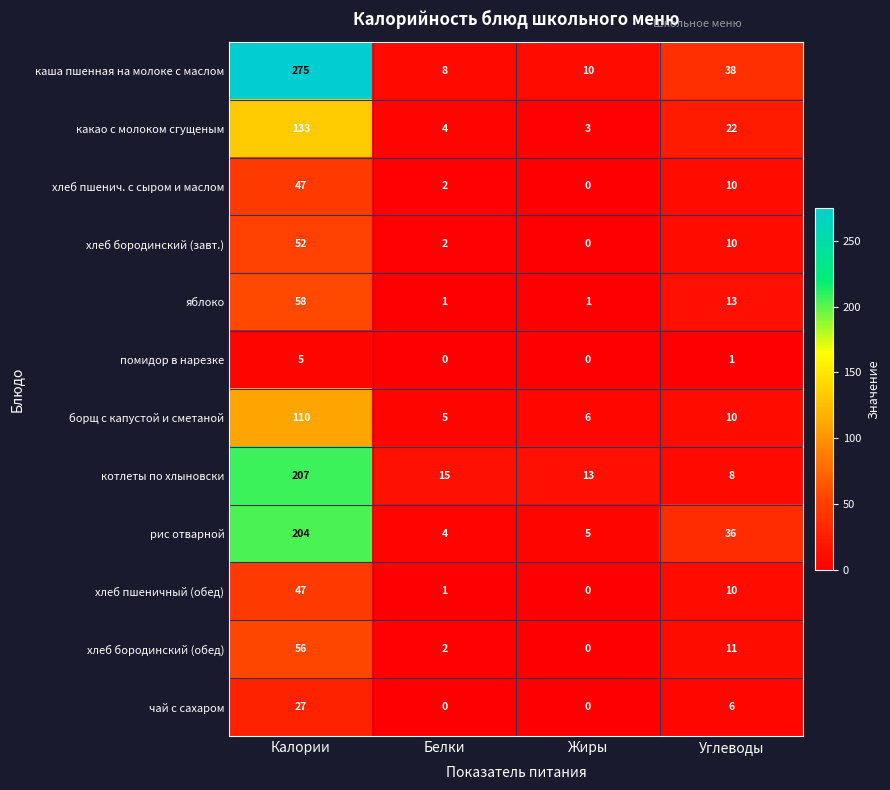

What is the total value across all series at Жиры?

38